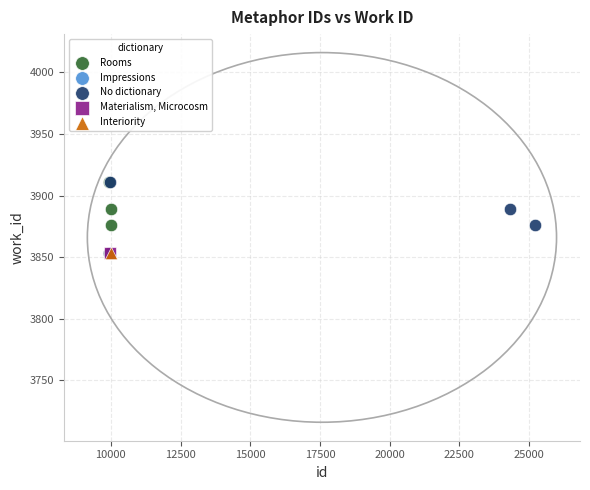

What are all the series names shown in the legend?

Rooms, Impressions, No dictionary, Materialism, Microcosm, Interiority